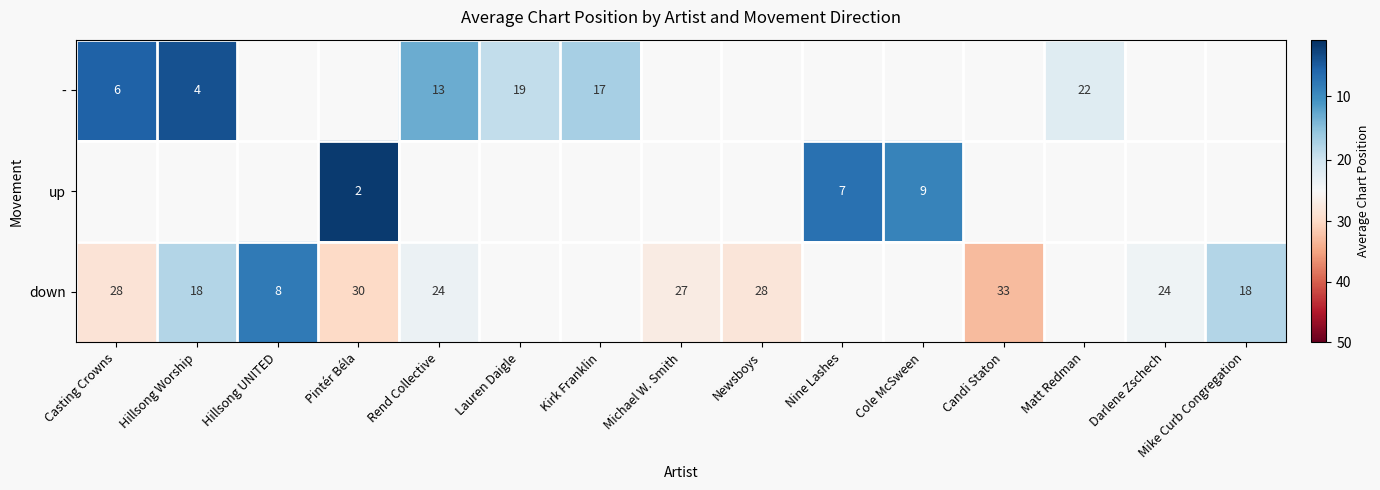

Is it true that down equals 6.9 at Darlene Zschech?

False